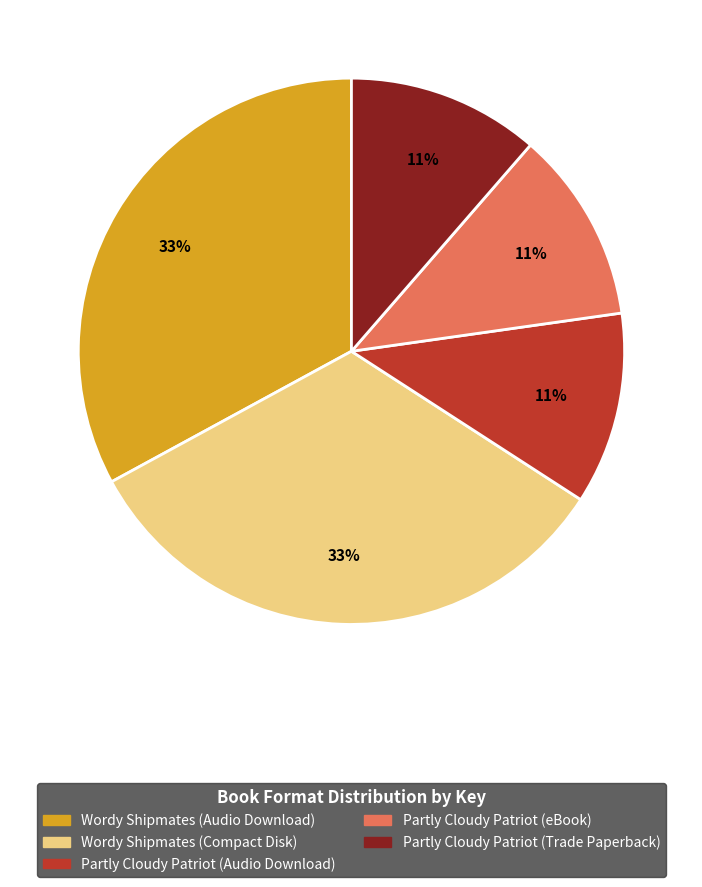

The Partly Cloudy Patriot (Audio Download) slice represents 11% of the pie. True or false?

True